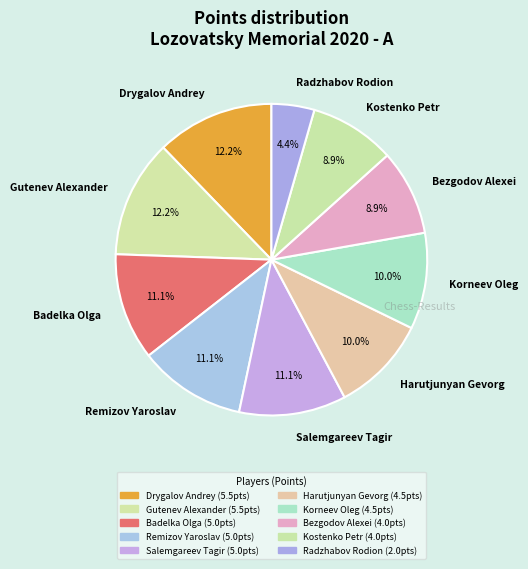

To the nearest percent, what is the combined percentage of Radzhabov Rodion and Drygalov Andrey?

17%